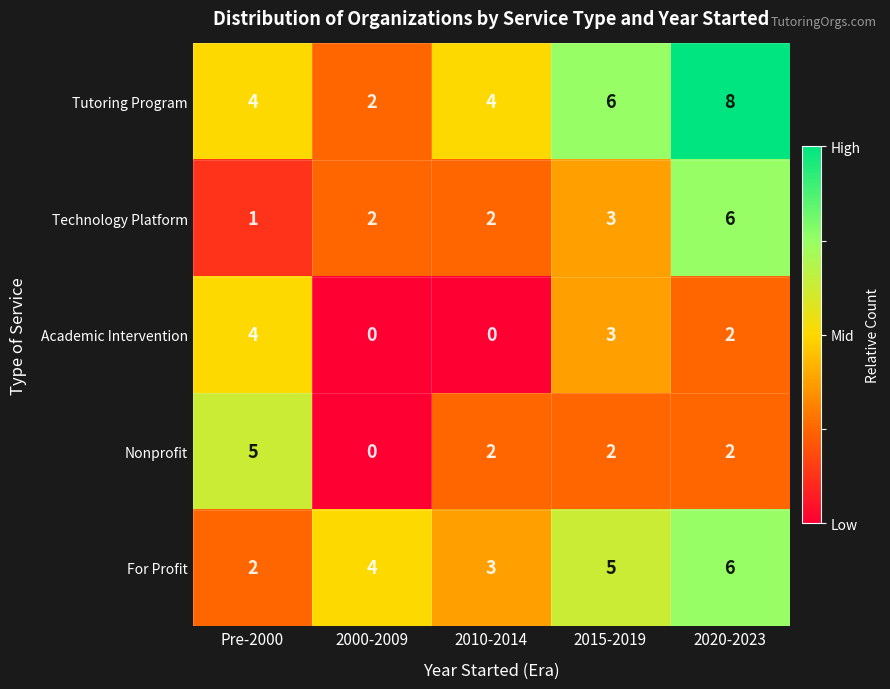

Count the Tutoring Program values in the range 4 to 6.

3